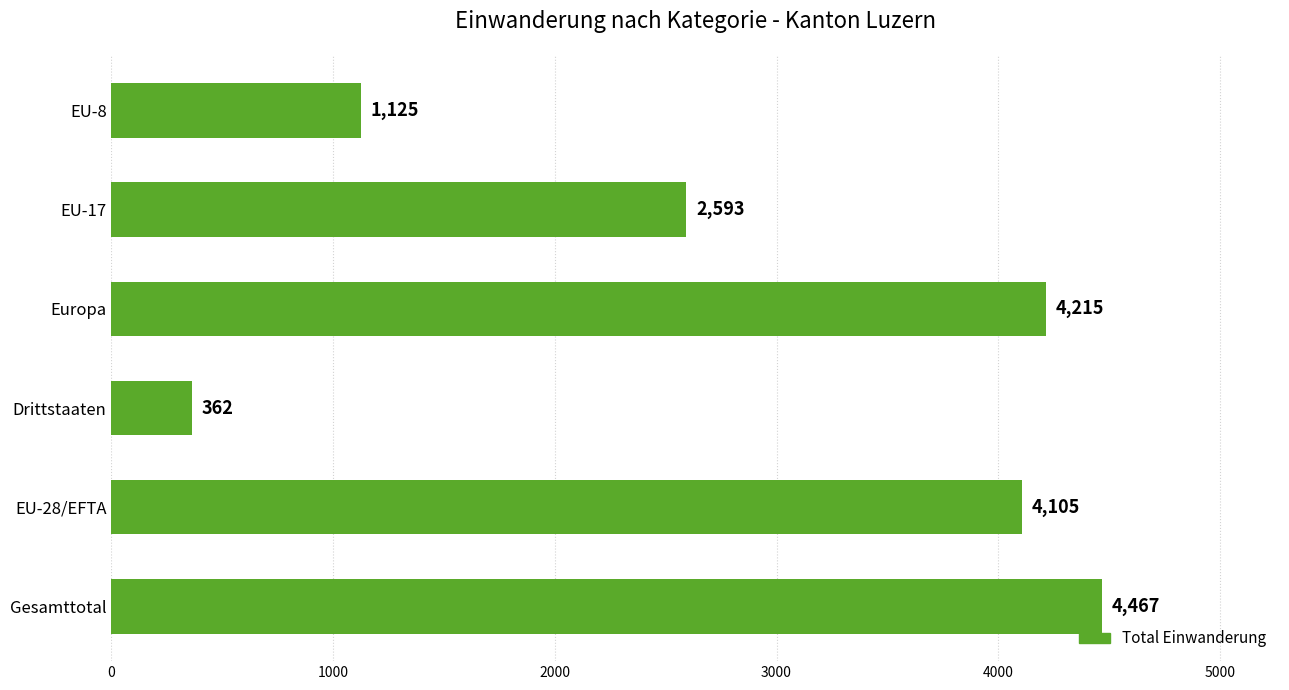

Is it true that the value at EU-28/EFTA is 4105?

True